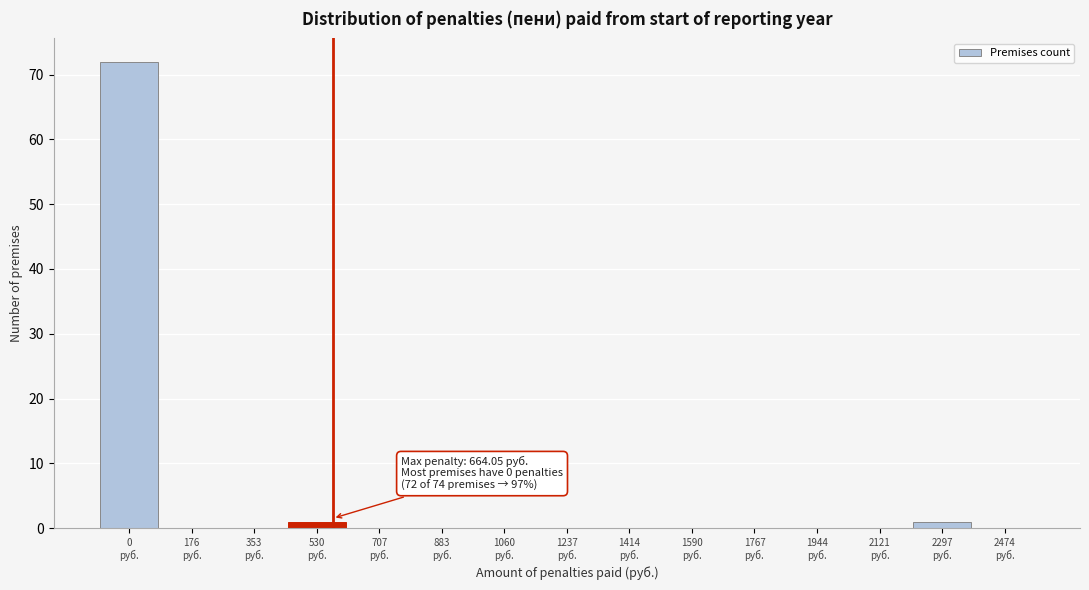

What is the sum of all values?

74